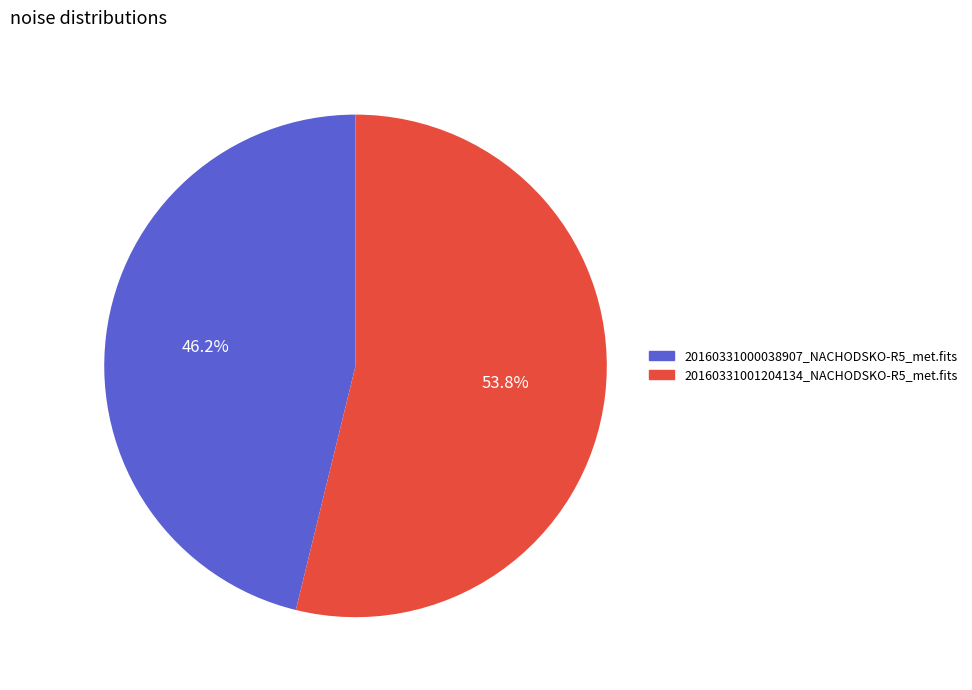

To the nearest percent, what is the difference between the 20160331001204134_NACHODSKO-R5_met.fits and 20160331000038907_NACHODSKO-R5_met.fits slice percentages?

8%